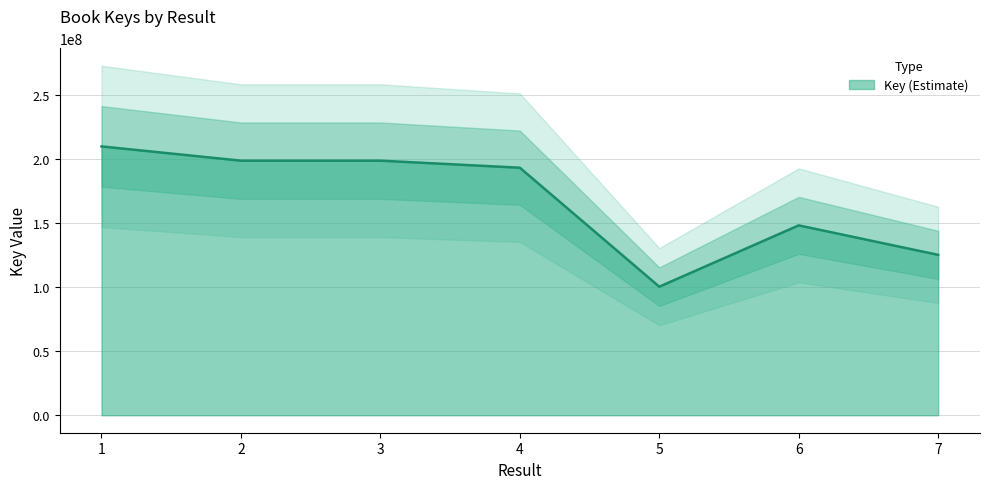

Reading right to left, transcribe all the data shown in this chart.

7=125256066	6=148294715	5=100403604	4=193321881	3=198823355	2=198823394	1=209961614